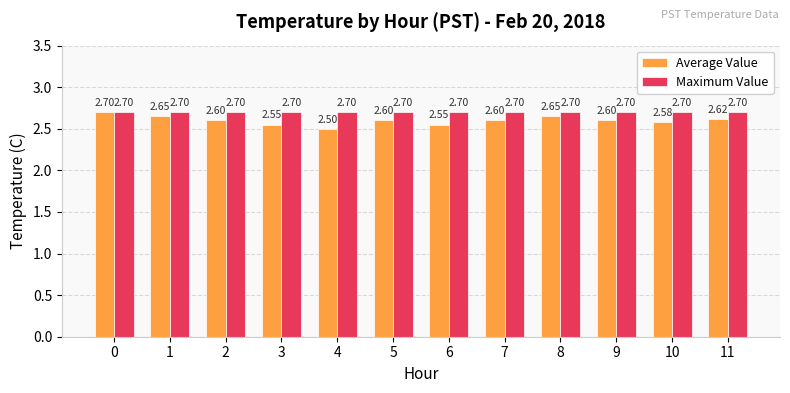

At how many categories does at least one series exceed 2?

12